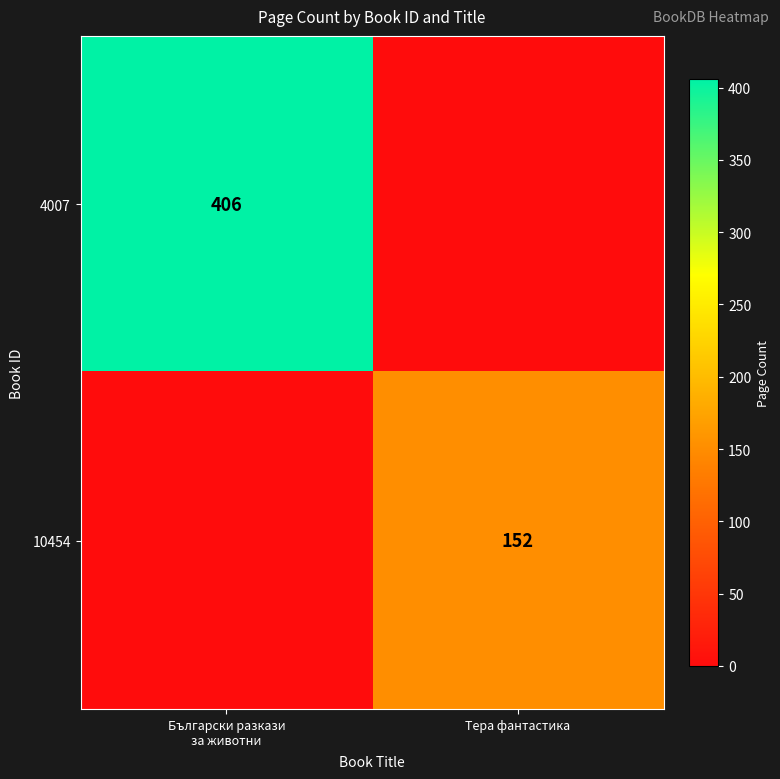

The value of 10454 at Тера фантастика is 152. True or false?

True